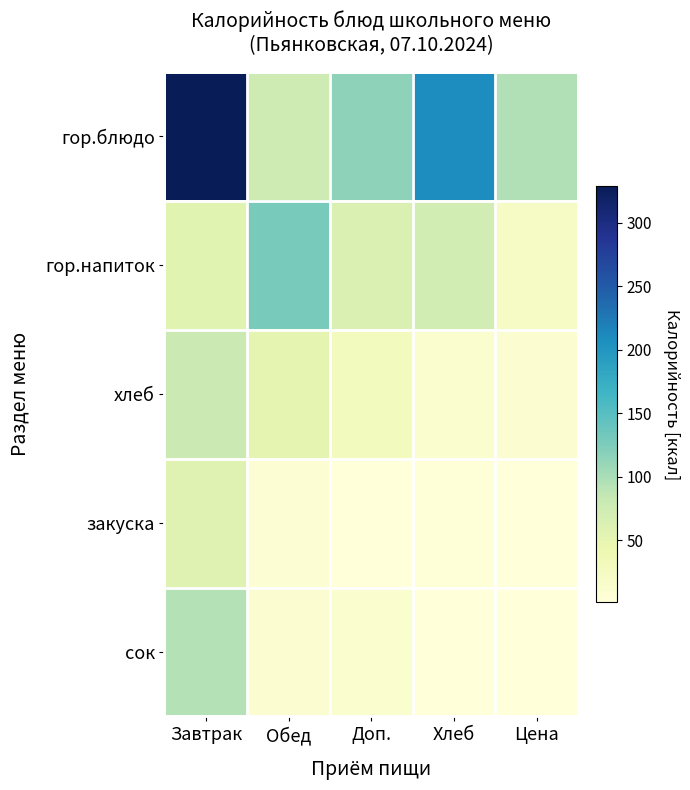

Which category has the lowest value across all series?

Цена